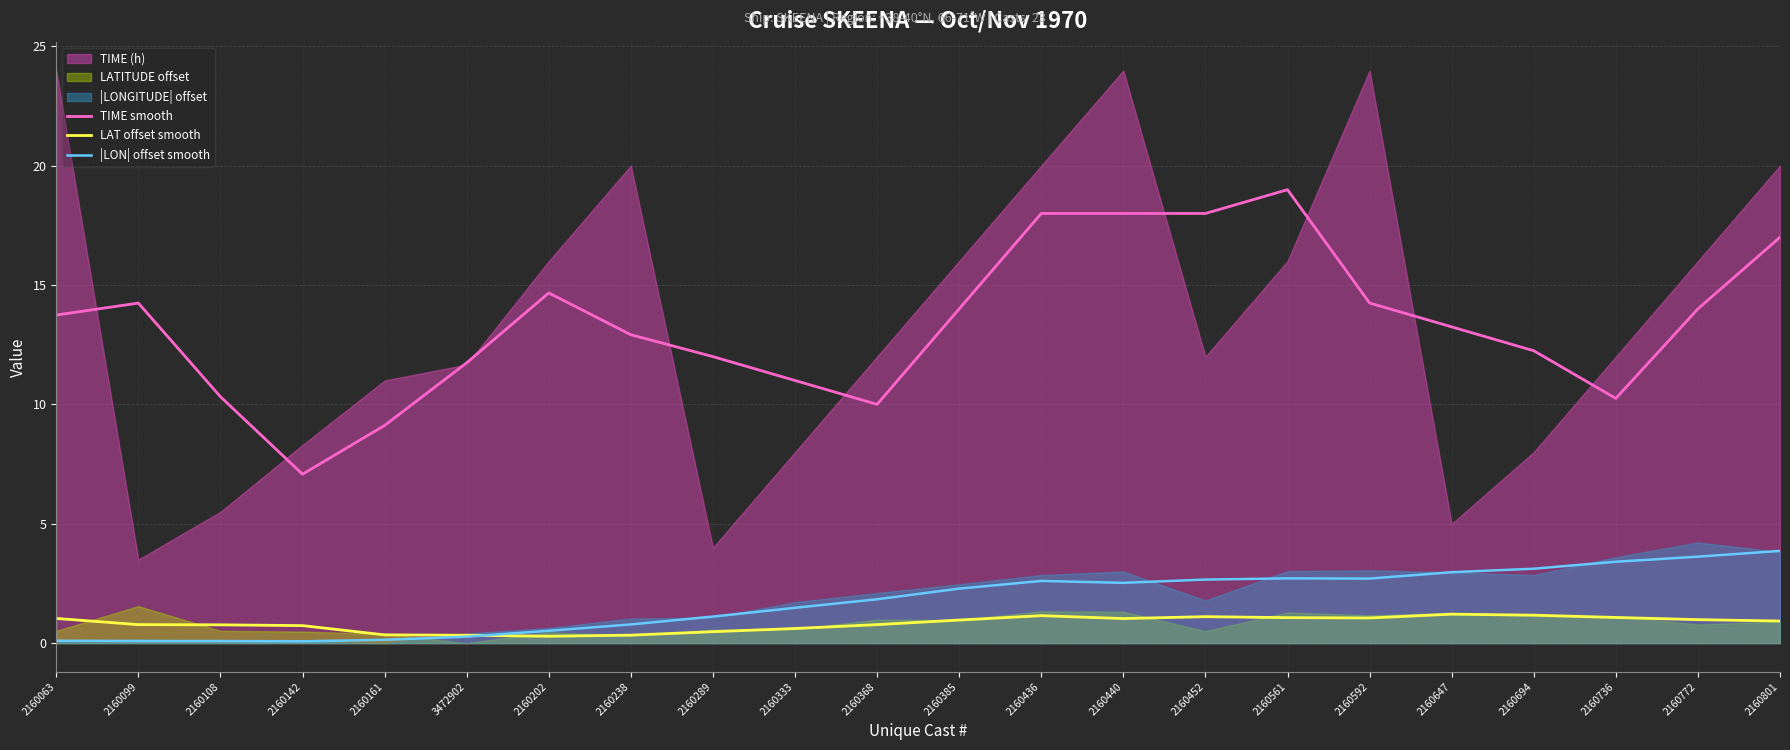

Where is |LON| offset smooth nearest to the value 1?

2160289